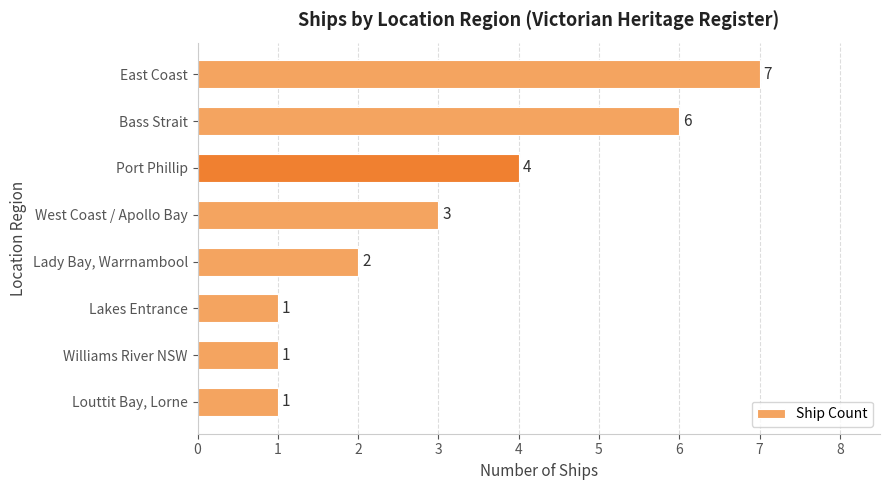

How many values are between 1 and 6?

7